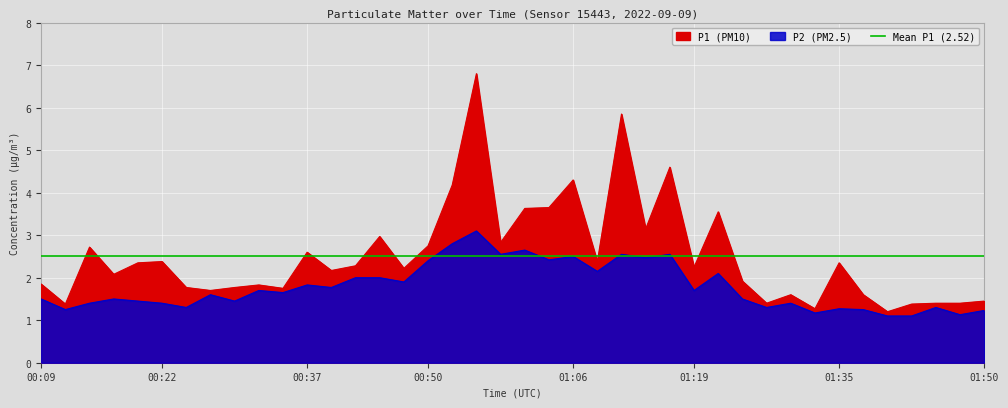

List the series in order of their peak value, lowest first.

P2, P1